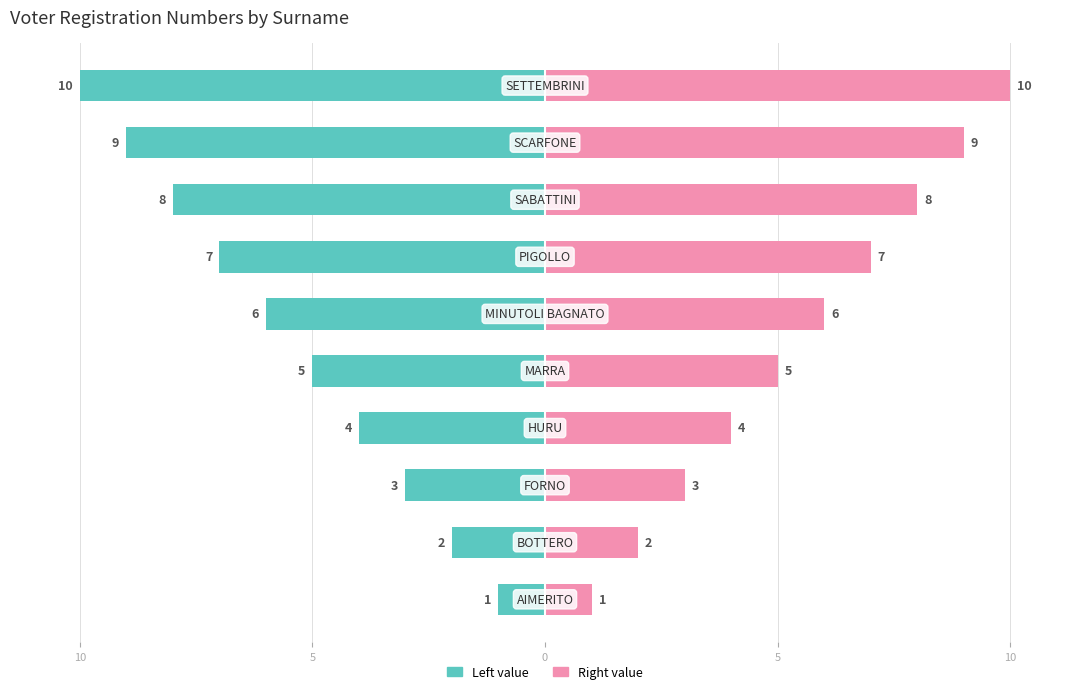

What is the approximate value of Right value at 5?

3